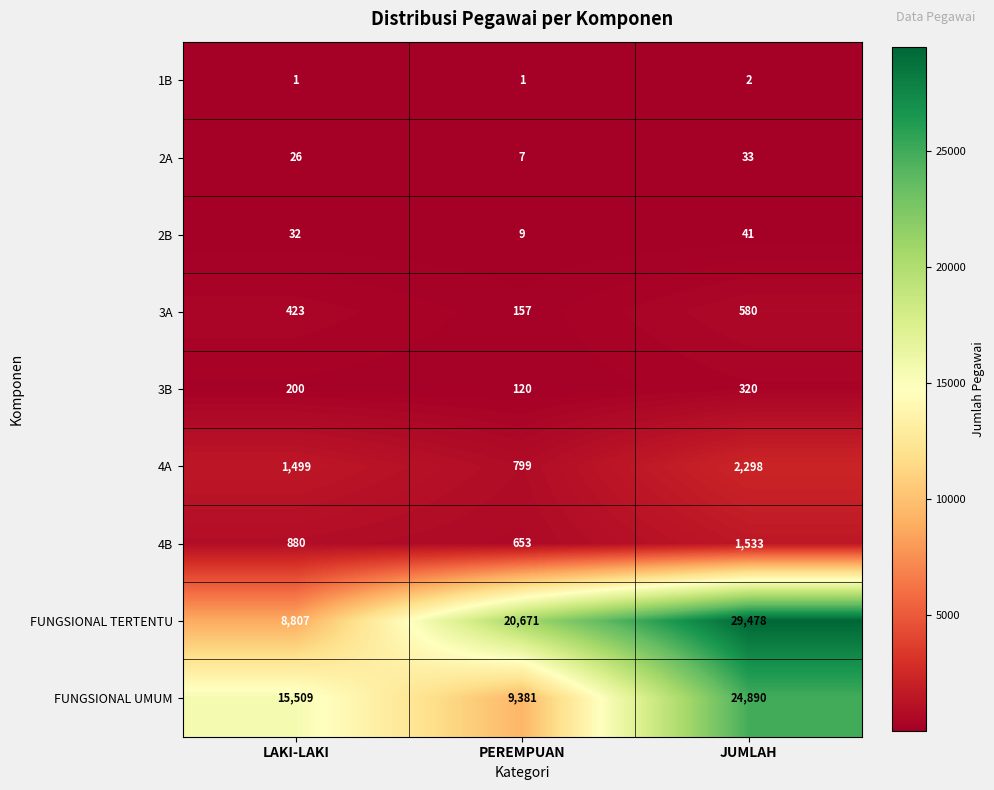

How many data points does each series have?

3